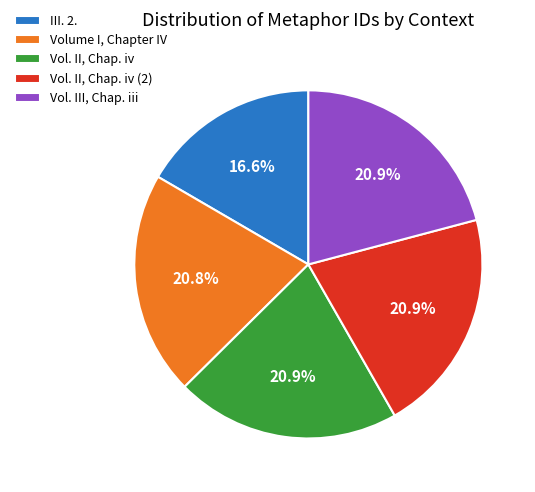

What is the ratio of the value at Vol. III, Chap. iii to the value at III. 2.?

1.3